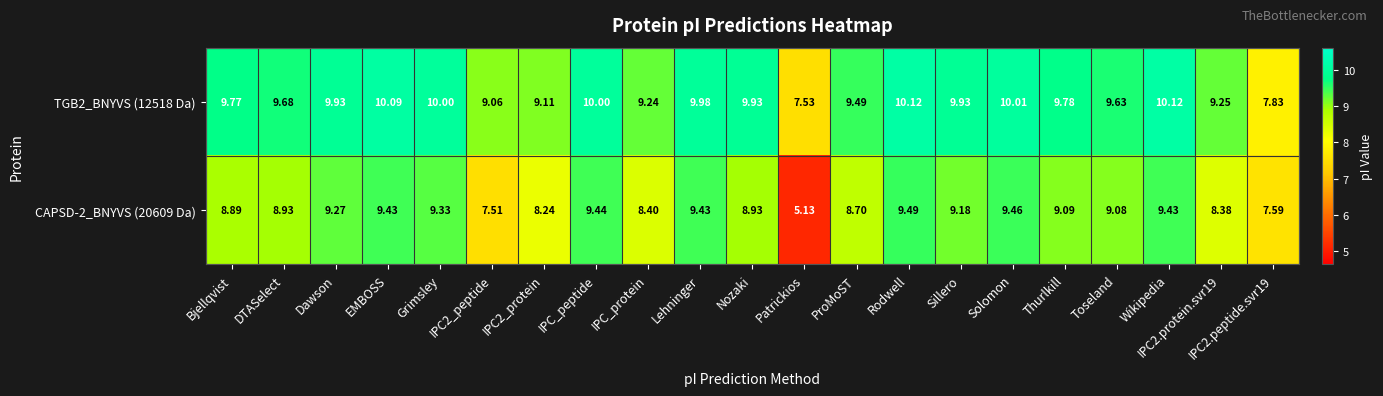

Where does the TGB2_BNYVS (12518 Da) series first go above 9?

Bjellqvist